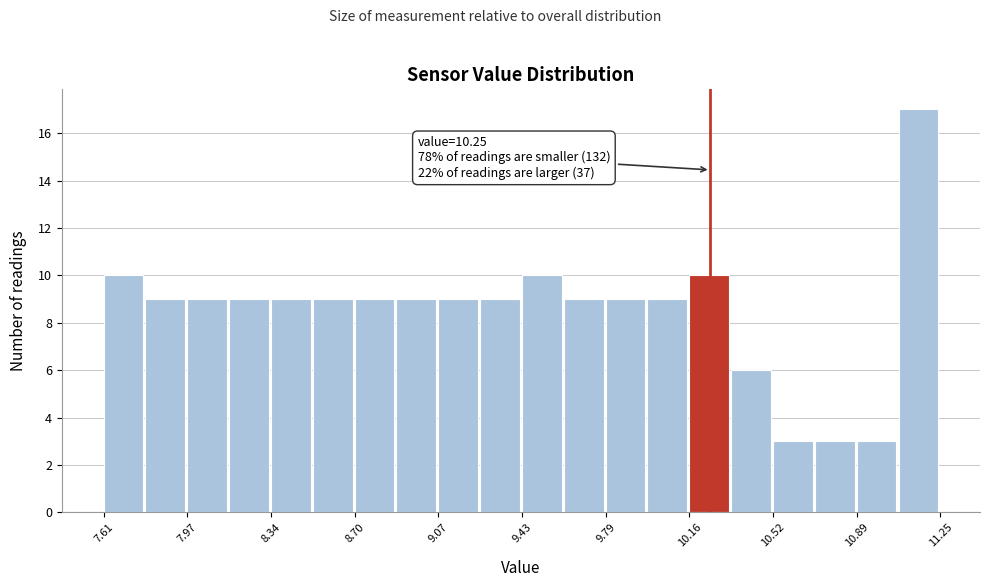

Around what value on the x-axis is the tallest bar? Give the approximate position of its centre, as read against the axis.

11.15